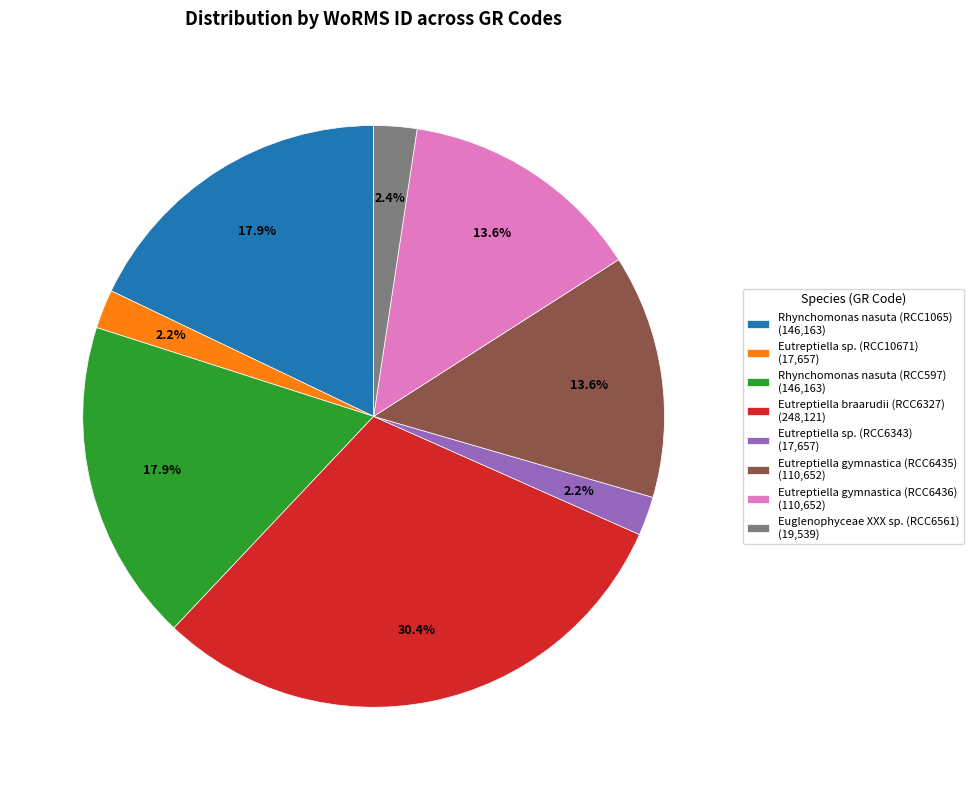

To the nearest percent, what portion does Rhynchomonas nasuta (RCC1065) represent?

18%